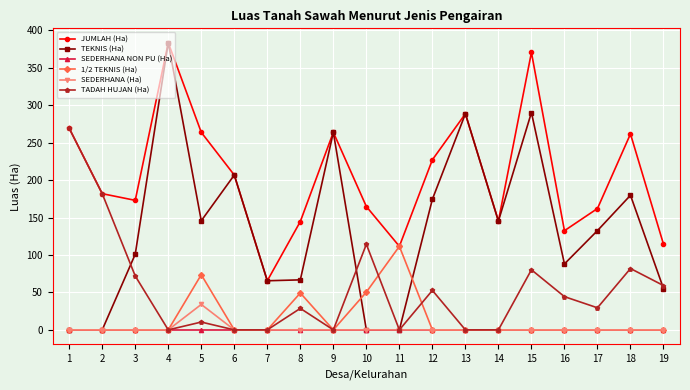

True or false: SEDERHANA (Ha) has a value of 16.6 at 3.

False